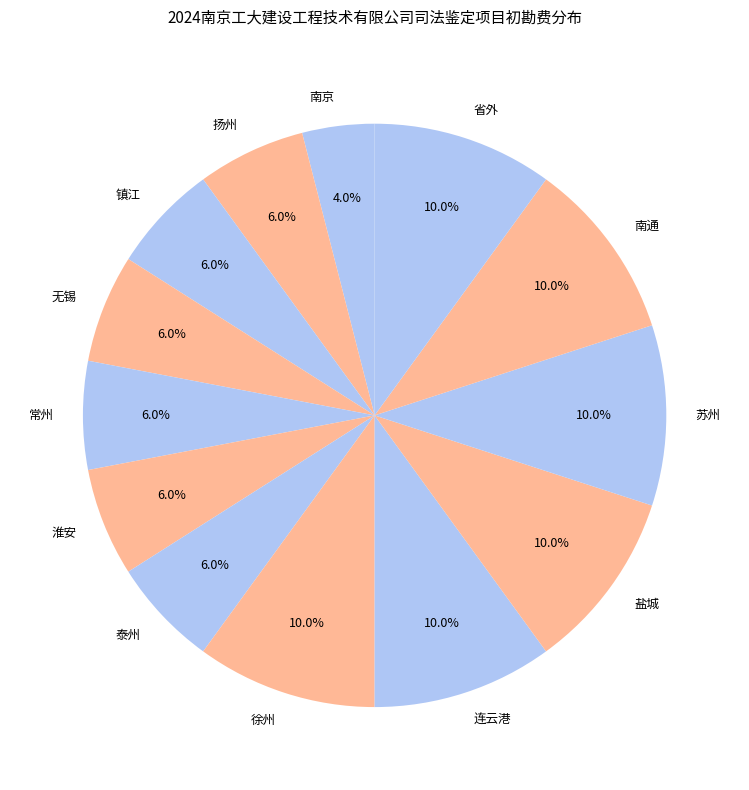

Does any single category account for the majority?

No